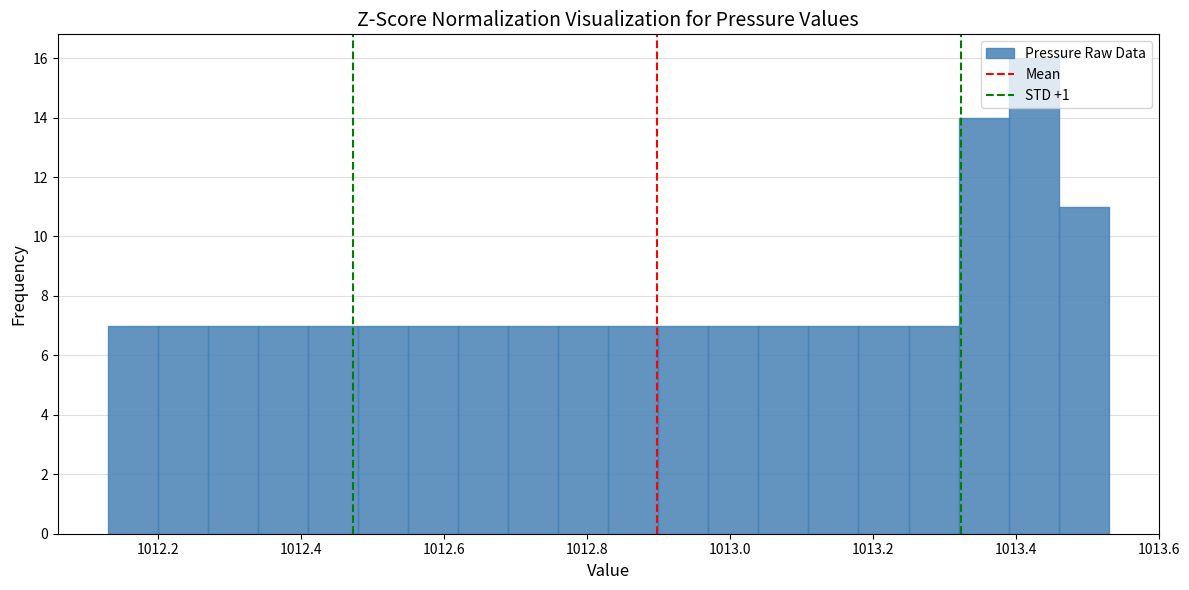

Read against the x-axis, roughly where is the centre of the tallest bar?

1013.42